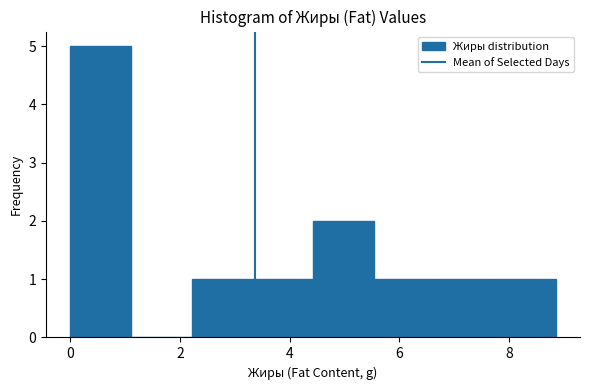

How tall is the bar that spans 6.6 to 7.8 on the x-axis? Neither the bar edges nor the heights are printed on the chart, so give them approximately, as read against the axes.

1